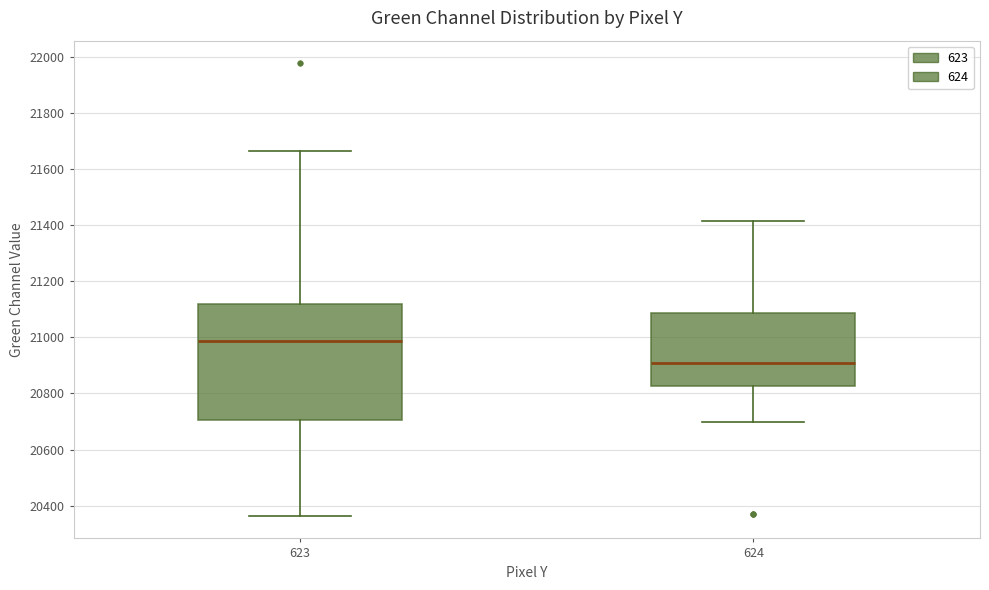

Reading left to right, transcribe this box plot: for each box, give where its median line is, the range the box spans, and where its two whiskers end, as read against the y-axis. The values are not printed on the chart, so give them approximately, as read against the axis.

623: median 20980, box 20700 to 21120, whiskers 20360 to 21660
624: median 20900, box 20820 to 21080, whiskers 20700 to 21420